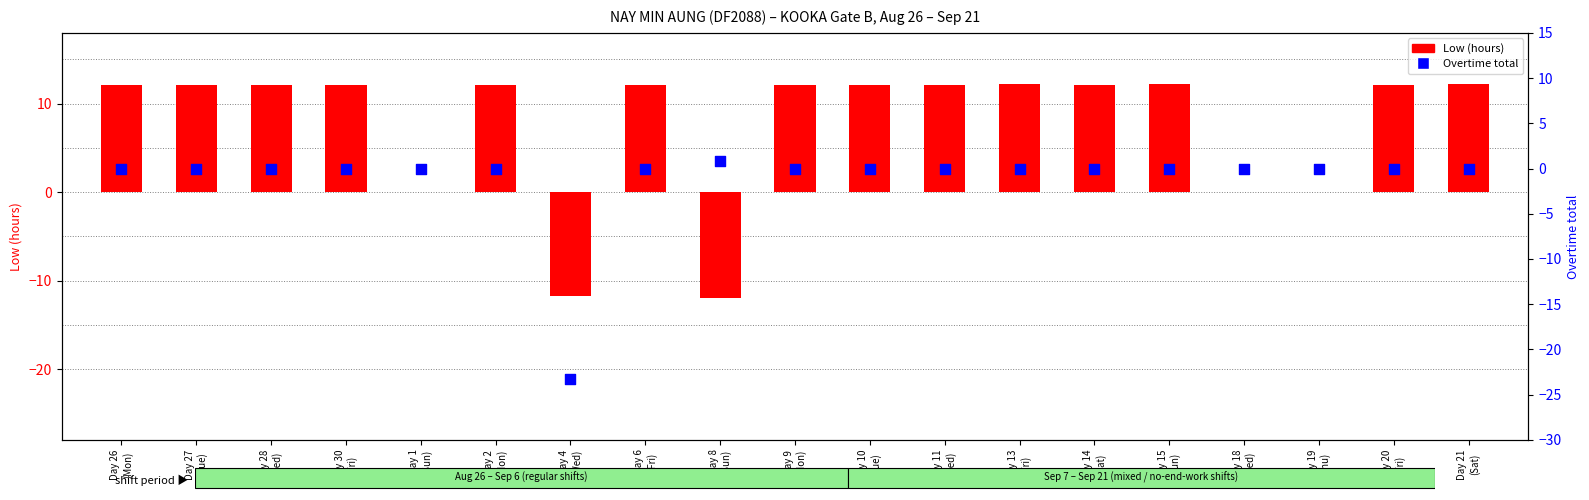

What is the total value across all series at Day 21
(Sat)?

12.2